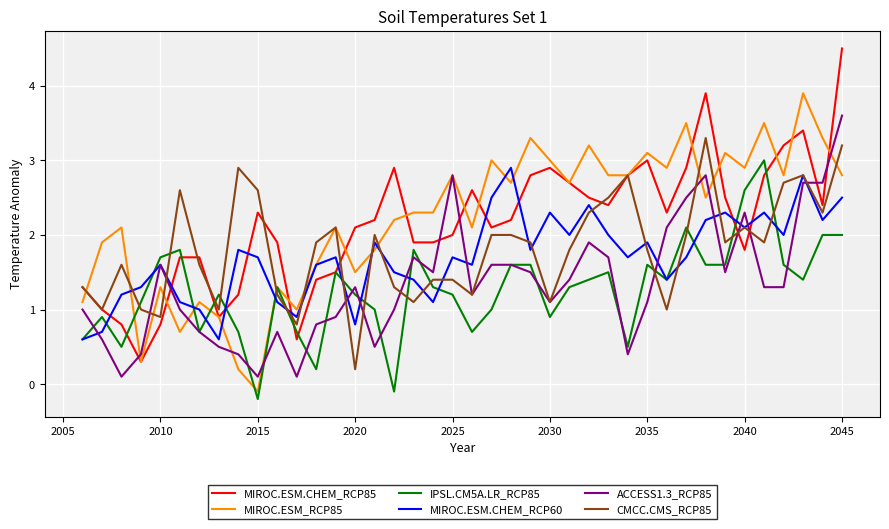

What is the greatest value displayed?

4.5